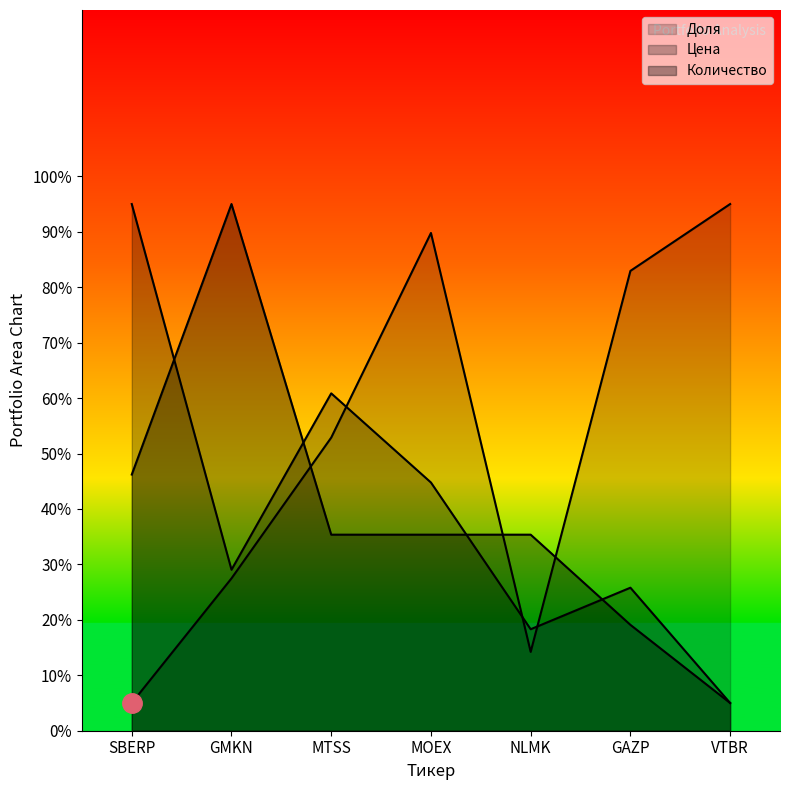

Reading left to right, list all the values displayed in this chart.

Доля: SBERP=5.0	GMKN=27.5	MTSS=52.9	MOEX=89.8	NLMK=14.2	GAZP=82.9	VTBR=95.0
Цена: SBERP=95.0	GMKN=29.0	MTSS=60.9	MOEX=44.8	NLMK=18.3	GAZP=25.8	VTBR=5.0
Количество: SBERP=46.2	GMKN=95.0	MTSS=35.4	MOEX=35.4	NLMK=35.4	GAZP=19.1	VTBR=5.0